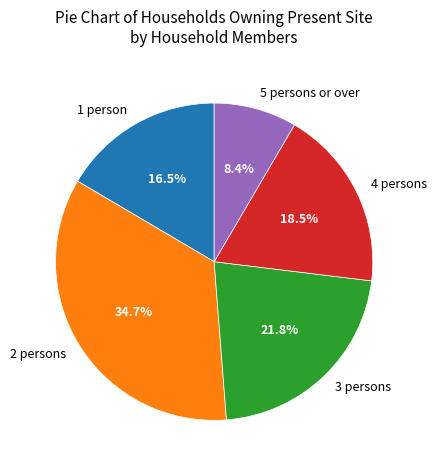

Is 2 persons the majority of the pie?

No